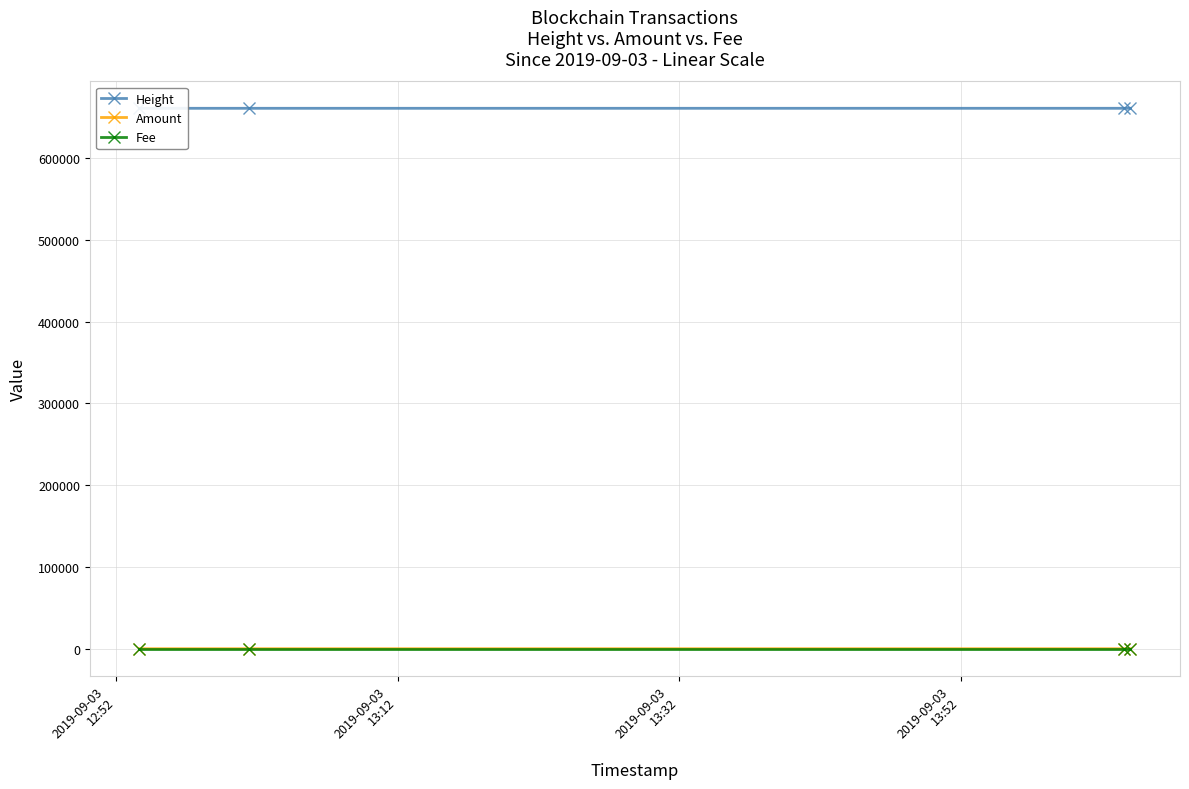

Reading right to left, what are all the values shown in this chart?

Height: 660712.0	660711.0	660693.0	660692.0
Amount: 0.0	0.0	0.0	1.0
Fee: 0.0	0.0	0.0	0.0